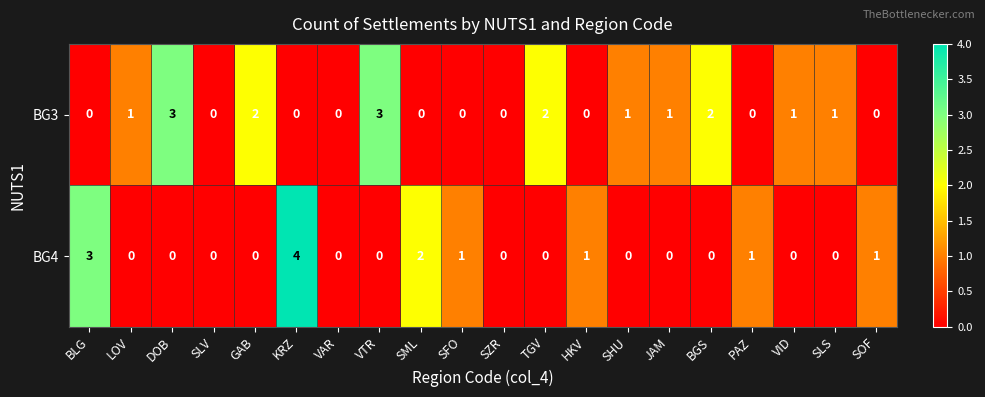

Between GAB and PAZ, which series saw the biggest shift?

BG3